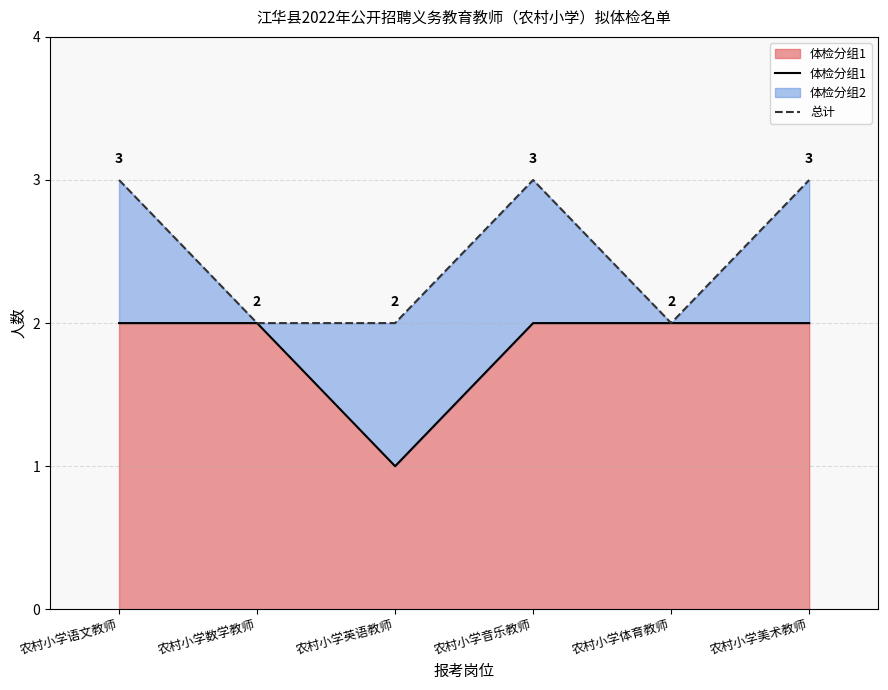

True or false: 体检分组1 and 总计 cross at least once.

False